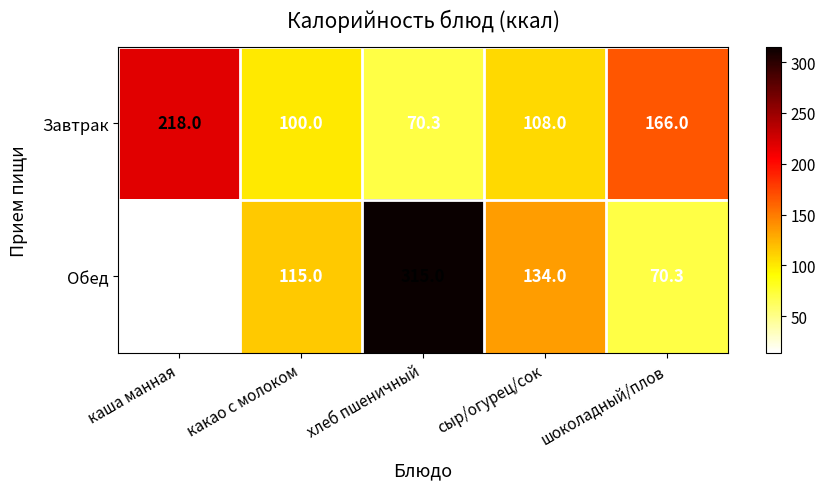

How many categories are shown in the chart?

5